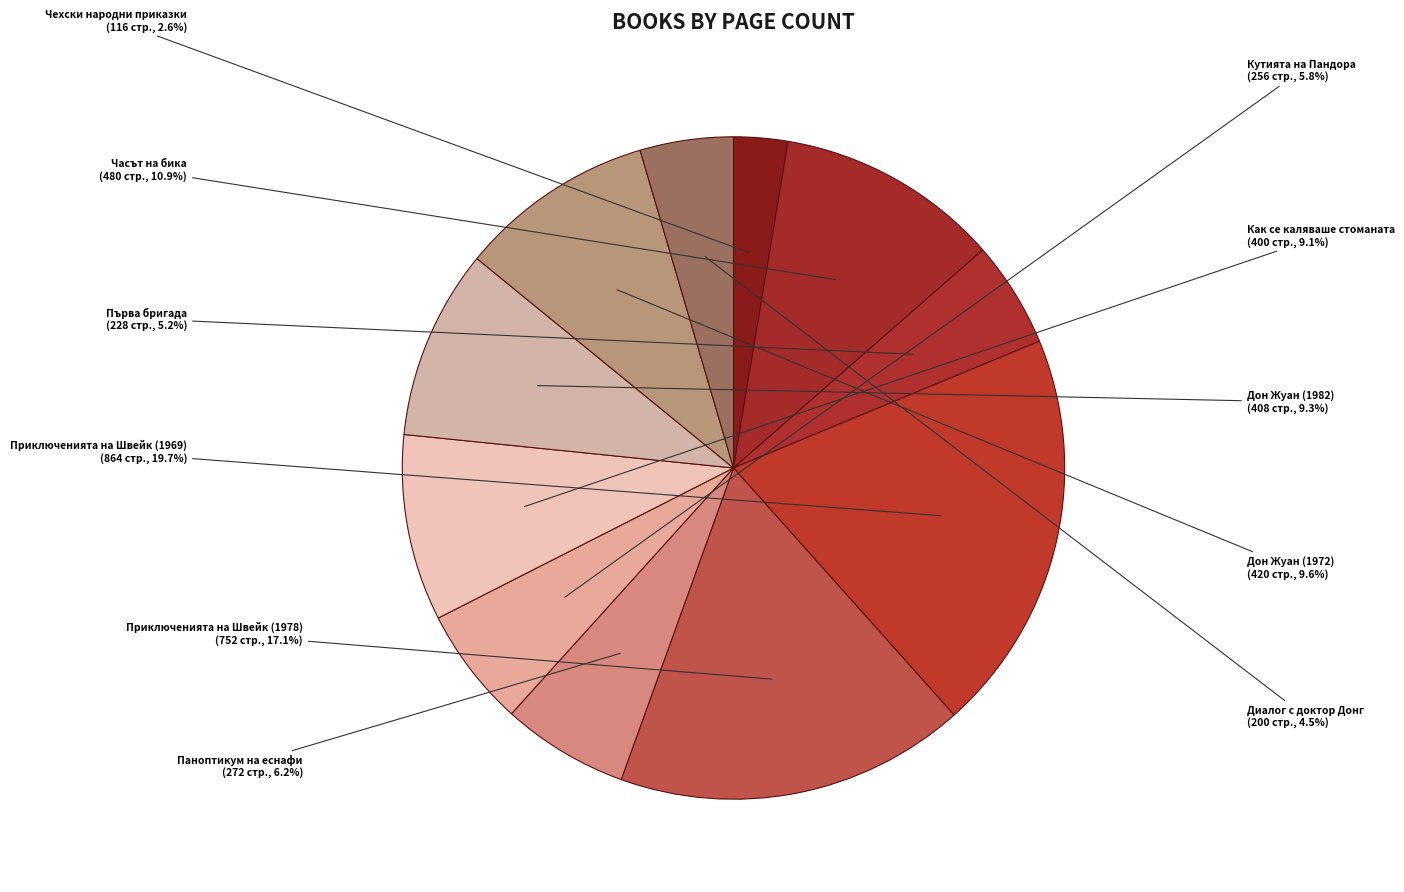

Between Приключенията на Швейк (1978) and Чехски народни приказки, which is larger?

Приключенията на Швейк (1978)